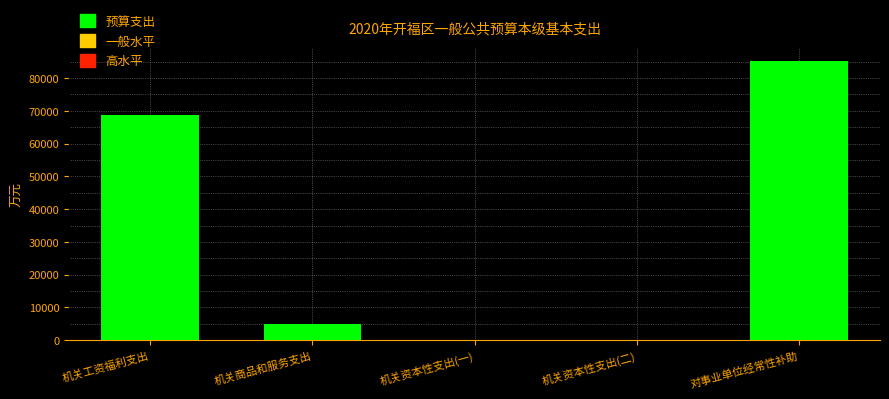

What is the sum of the values at 对事业单位经常性补助 and 机关商品和服务支出?

90079